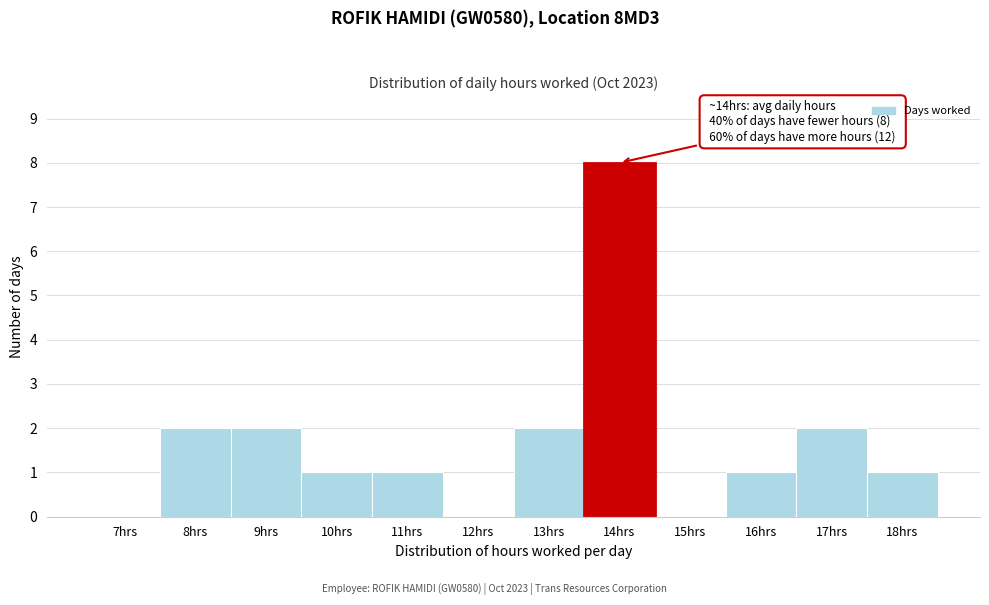

Reading left to right, list all the values displayed in this chart.

7hrs=0	8hrs=2	9hrs=2	10hrs=1	11hrs=1	12hrs=0	13hrs=2	14hrs=8	15hrs=0	16hrs=1	17hrs=2	18hrs=1